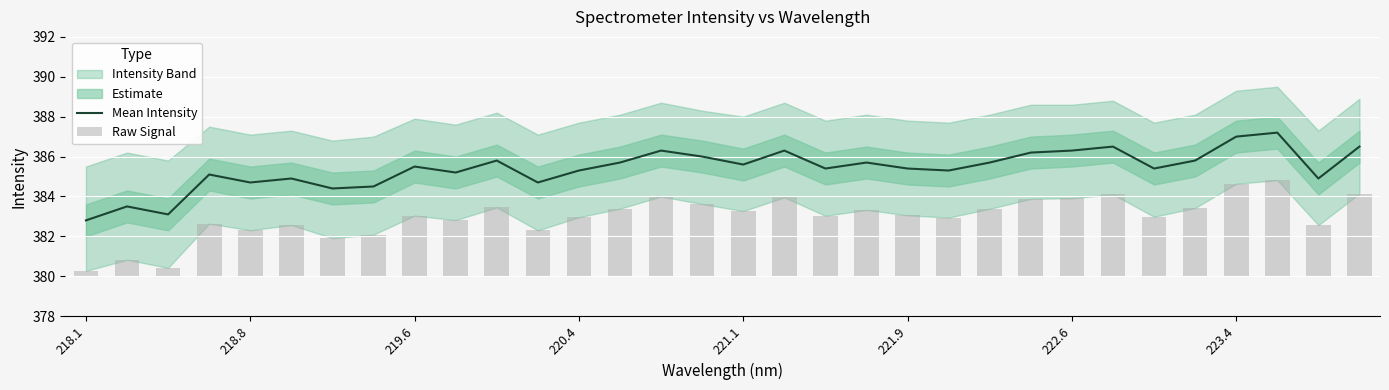

The value of Mean Intensity at 219.6 is 385.5. True or false?

True